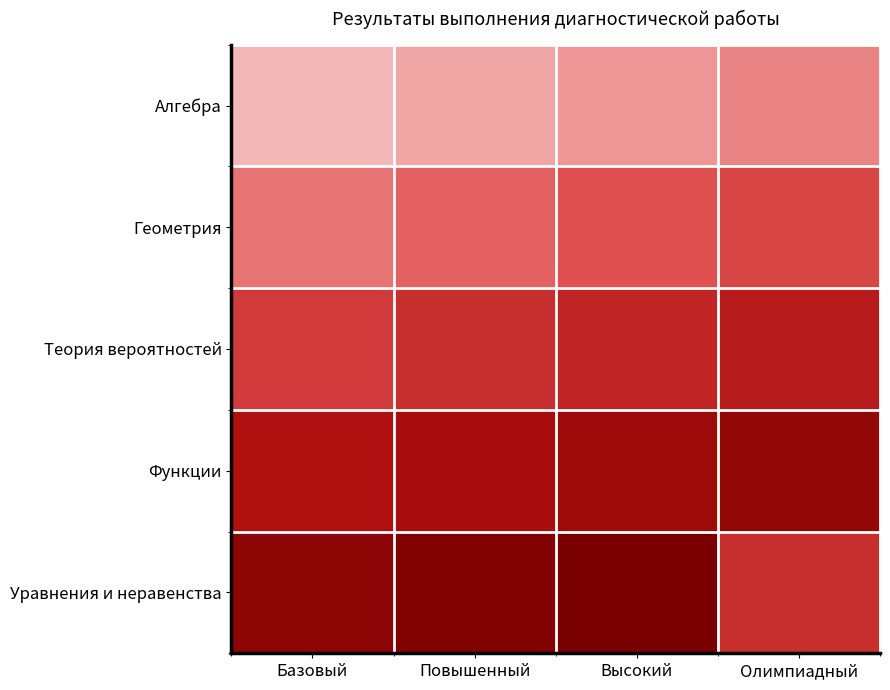

Rank the series at Высокий from highest to lowest value.

Уравнения и неравенства, Функции, Теория вероятностей, Геометрия, Алгебра